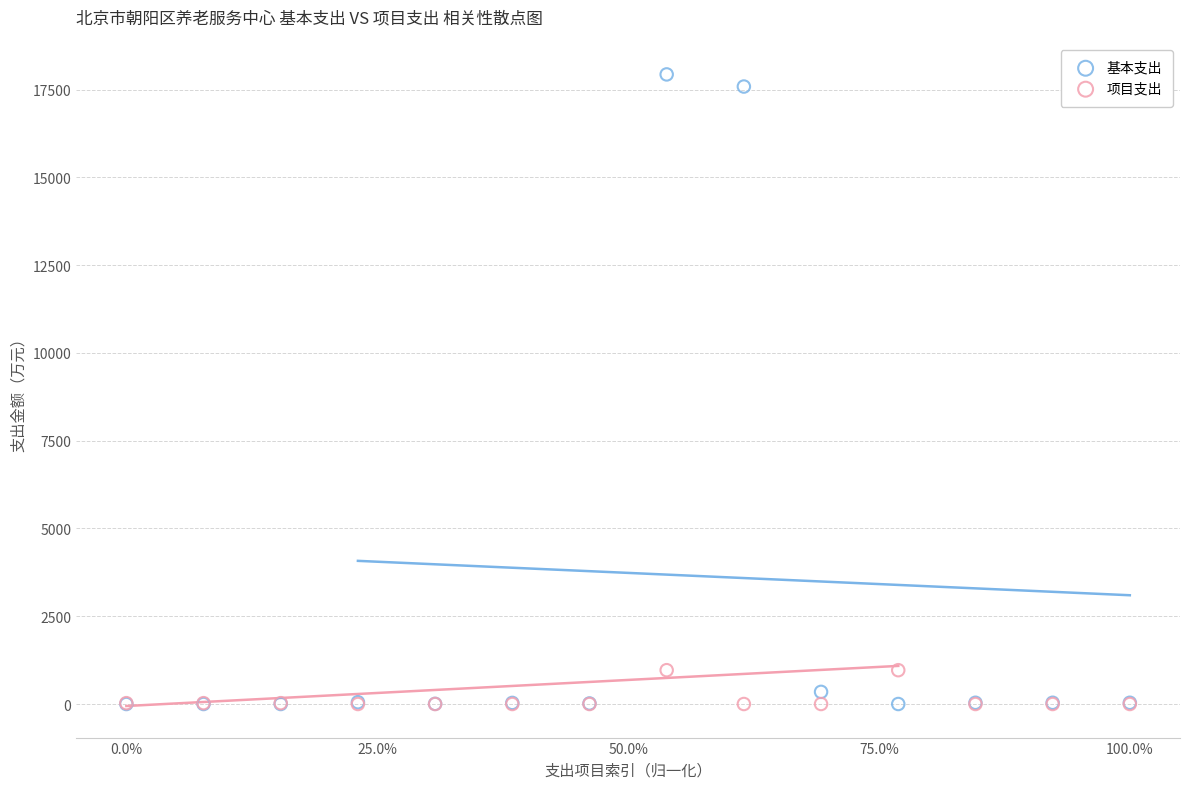

What are all the series names shown in the legend?

基本支出, 项目支出